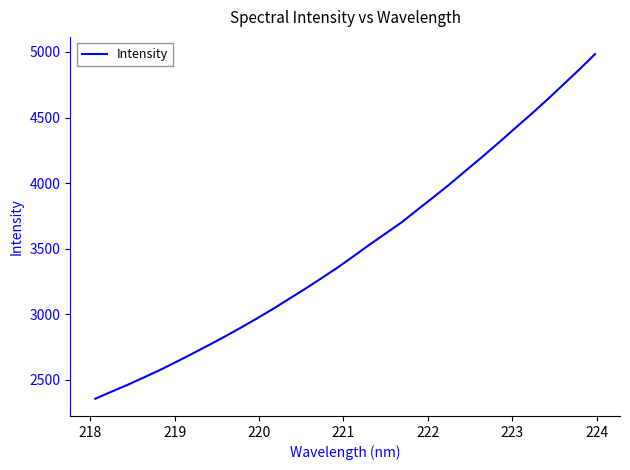

What is the greatest value displayed?

4983.4